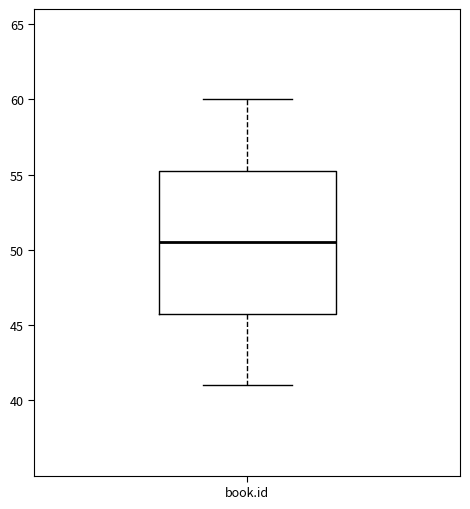

Where does the upper whisker of the box for book.id end on the y-axis? The values are not printed on the chart, so give them approximately, as read against the axis.

60.0